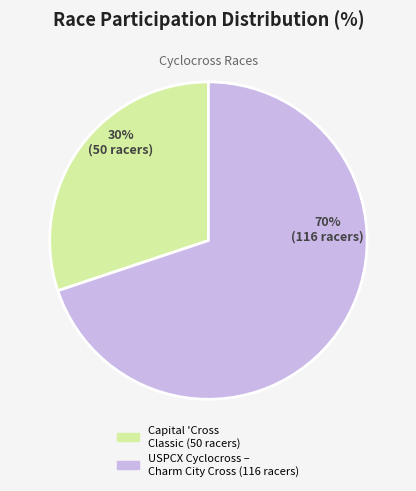

Count the number of slices in the pie.

2